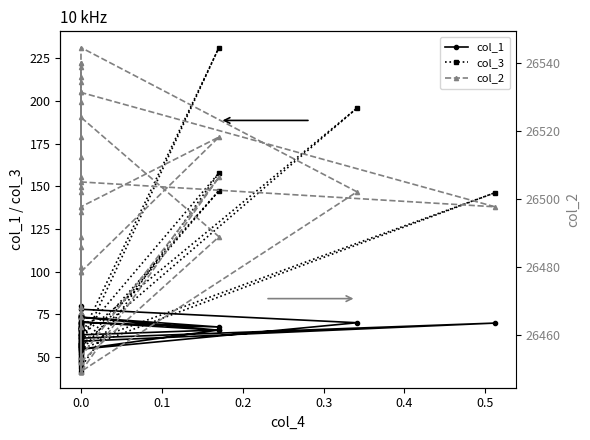

Is the value of col_2 at 0.0 greater than the value of col_3 at 0.0?

Yes